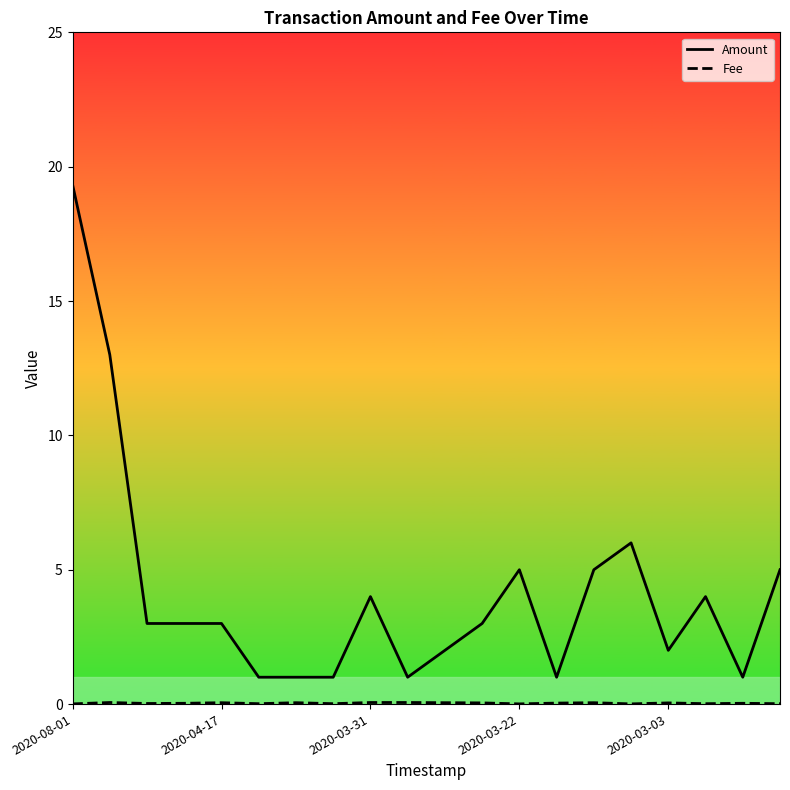

Which series has the largest total across all categories?

Amount